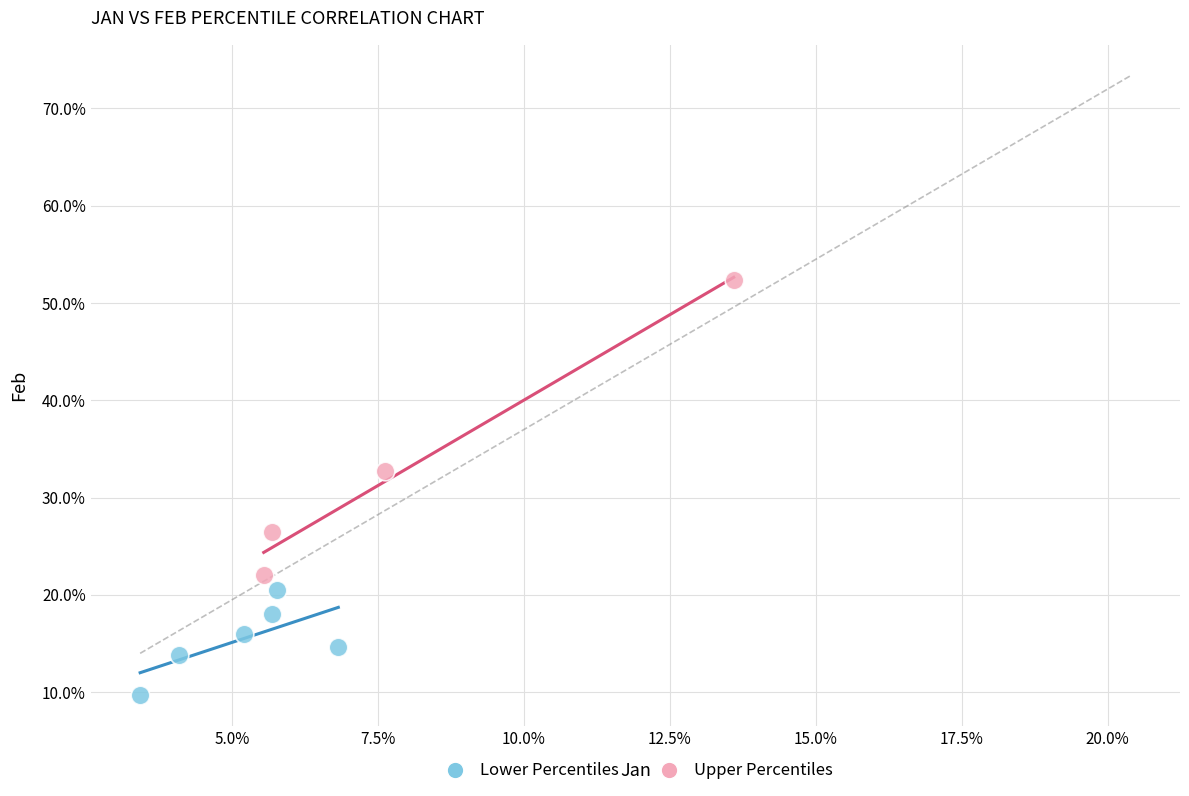

Which series contains the highest Y value?

Upper Percentiles